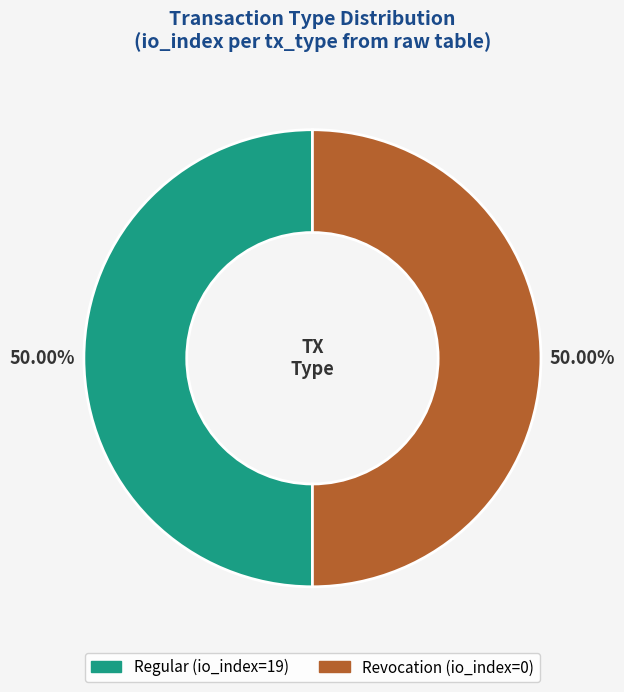

Count the number of slices in the pie.

2